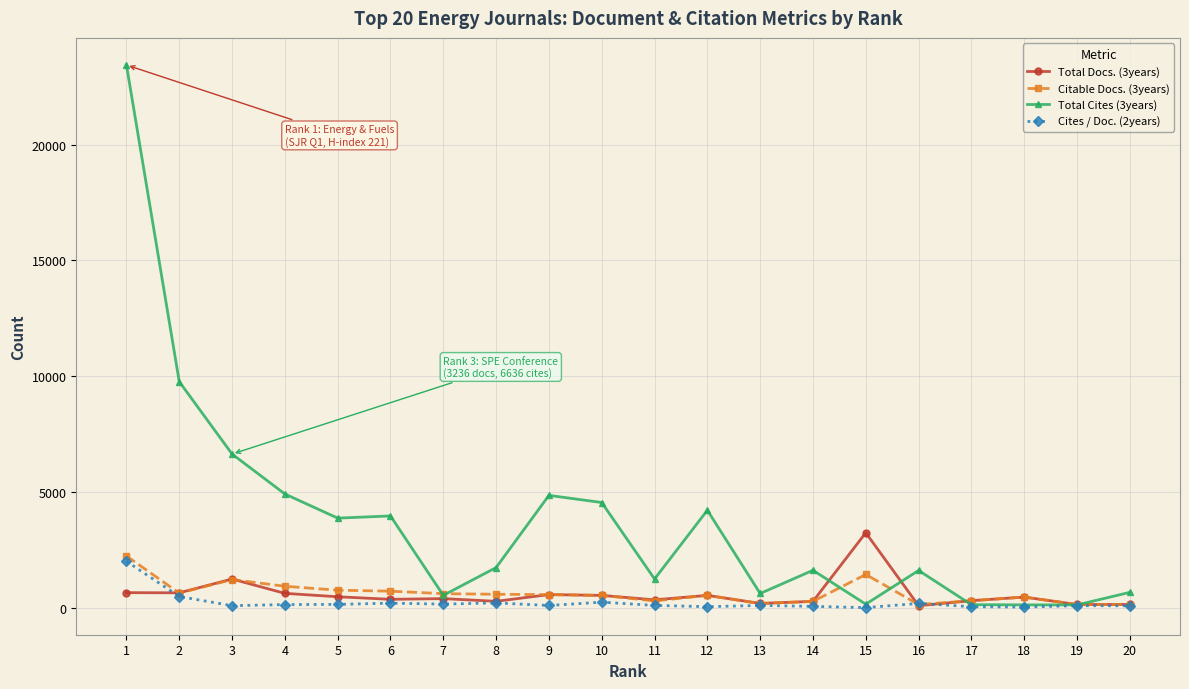

True or false: Cites / Doc. (2years) has more than 1 points higher than both neighbors.

True